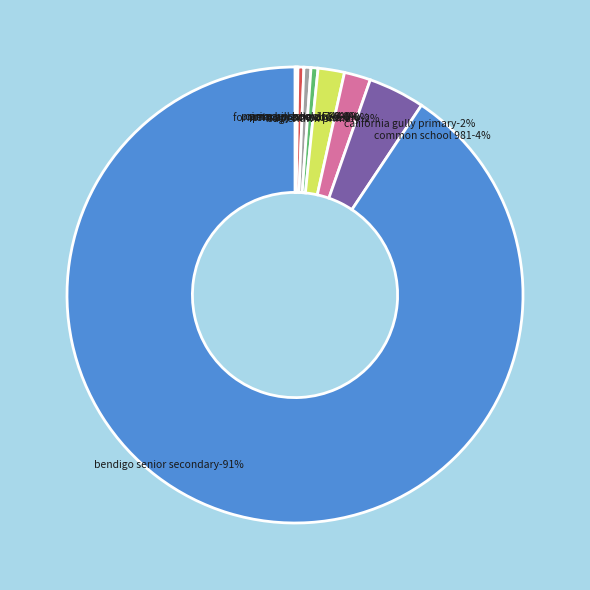

Count the number of slices in the pie.

9